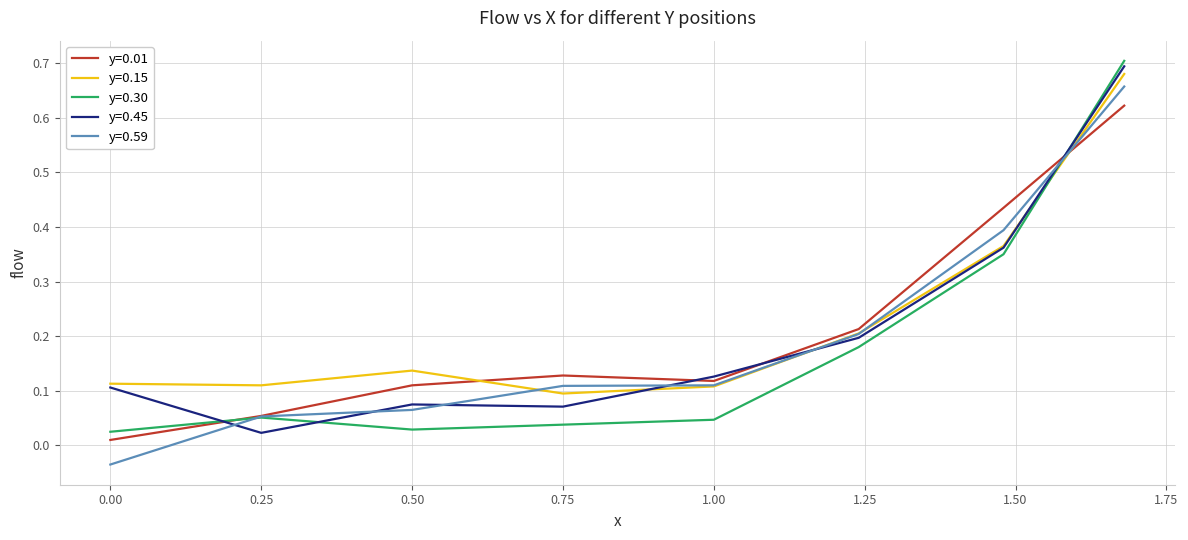

True or false: y=0.30 and y=0.15 intersect in this chart.

True